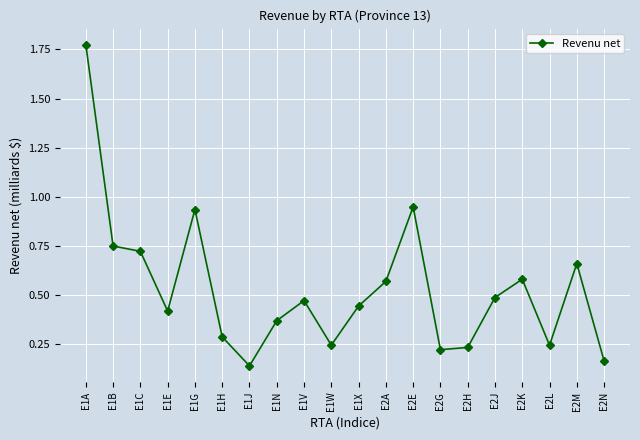

Between E1B and E1X, which is larger?

E1B